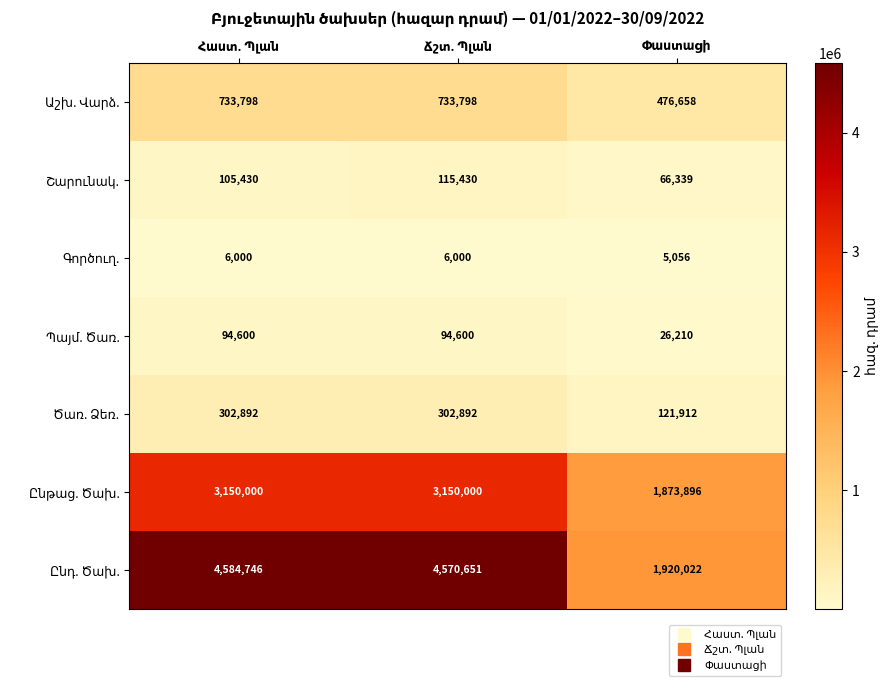

How many series are shown in this chart?

7